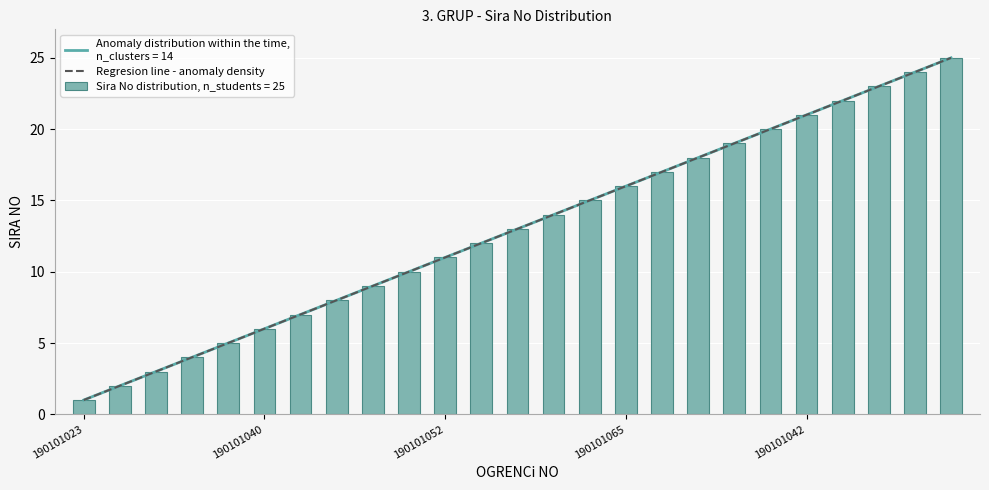

How many categories are shown in the chart?

25